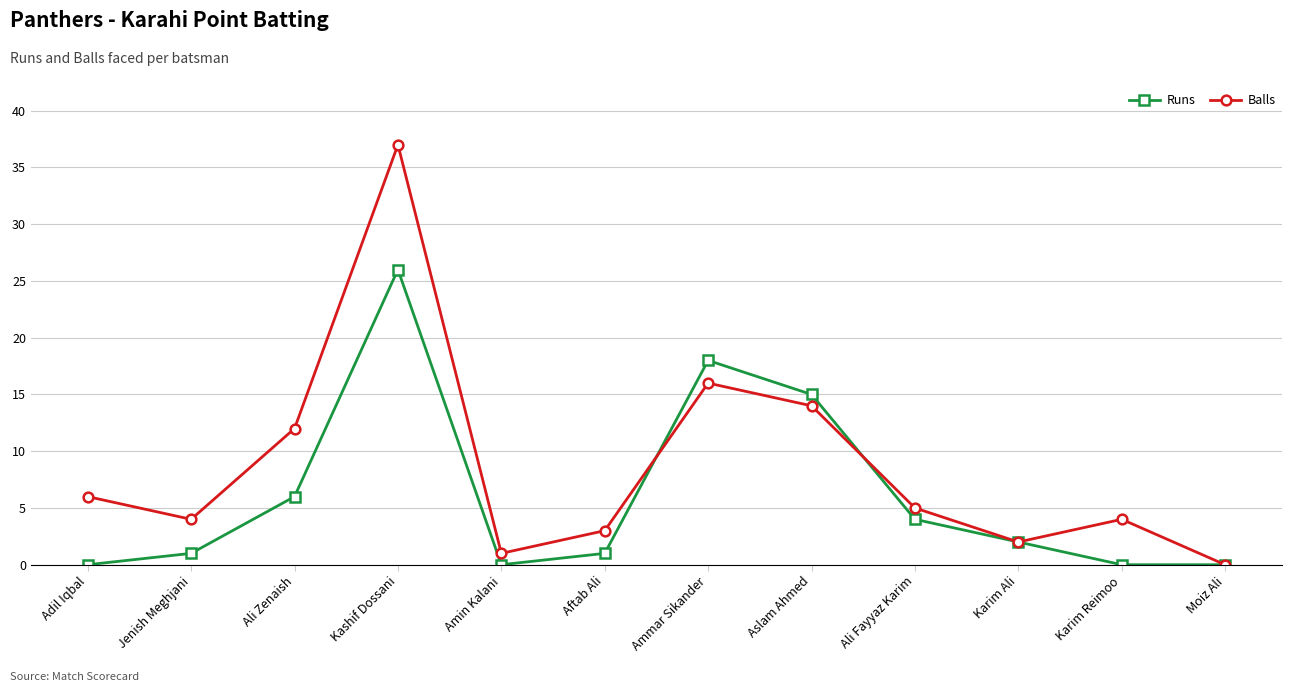

What is the label of the 6th point from the left?

Aftab Ali